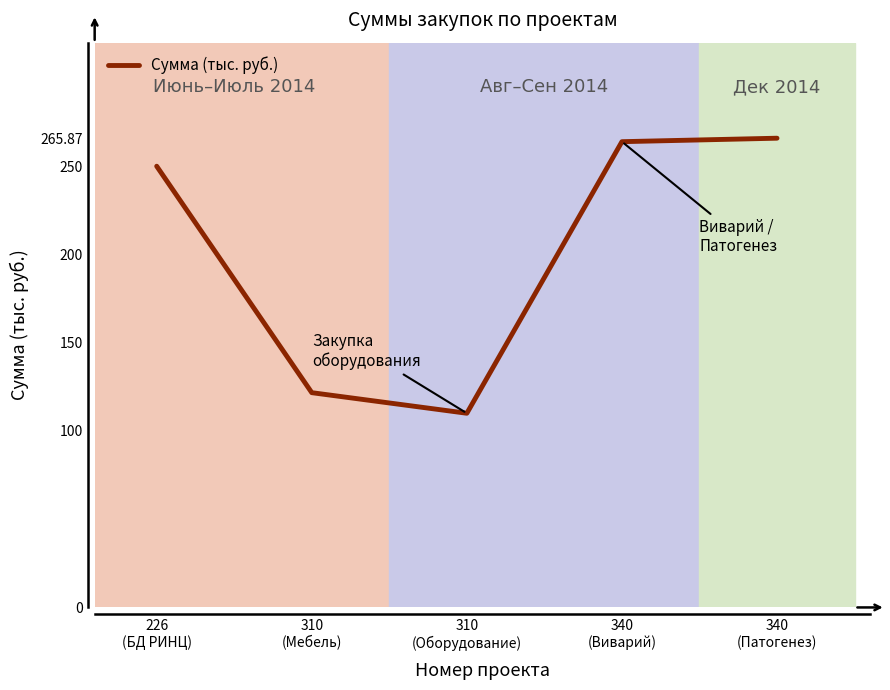

Reading left to right, list all the values displayed in this chart.

226
(БД РИНЦ)=250.0	310
(Мебель)=121.7	310
(Оборудование)=110.0	340
(Виварий)=263.9	340
(Патогенез)=265.9